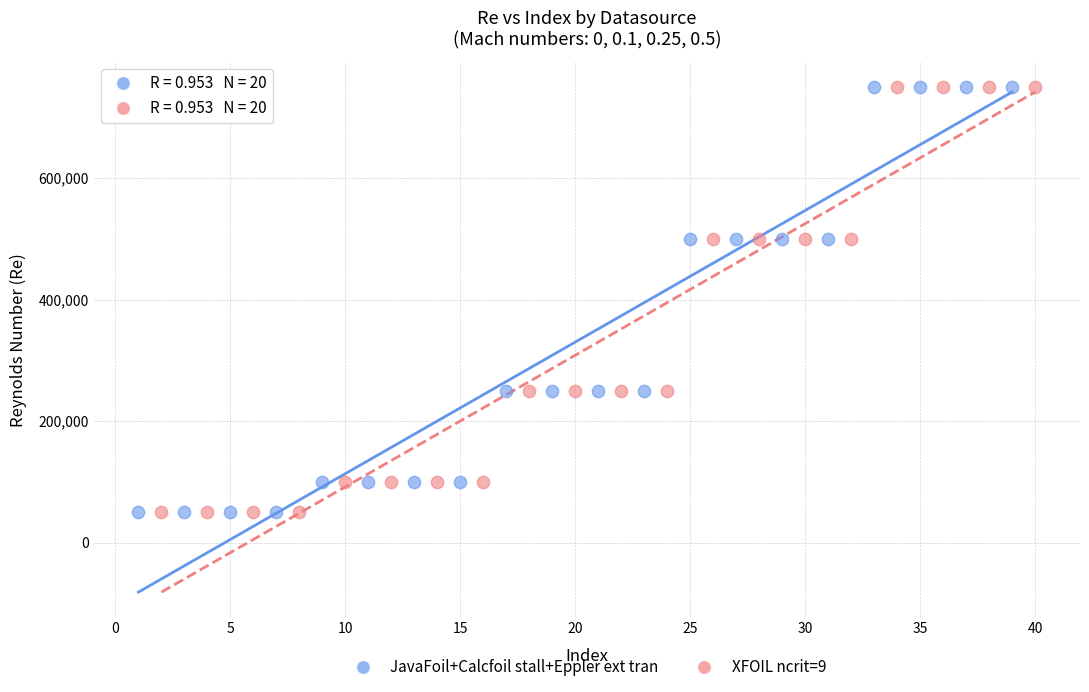

What are all the series names shown in the legend?

JavaFoil+Calcfoil stall+Eppler ext tran, XFOIL ncrit=9